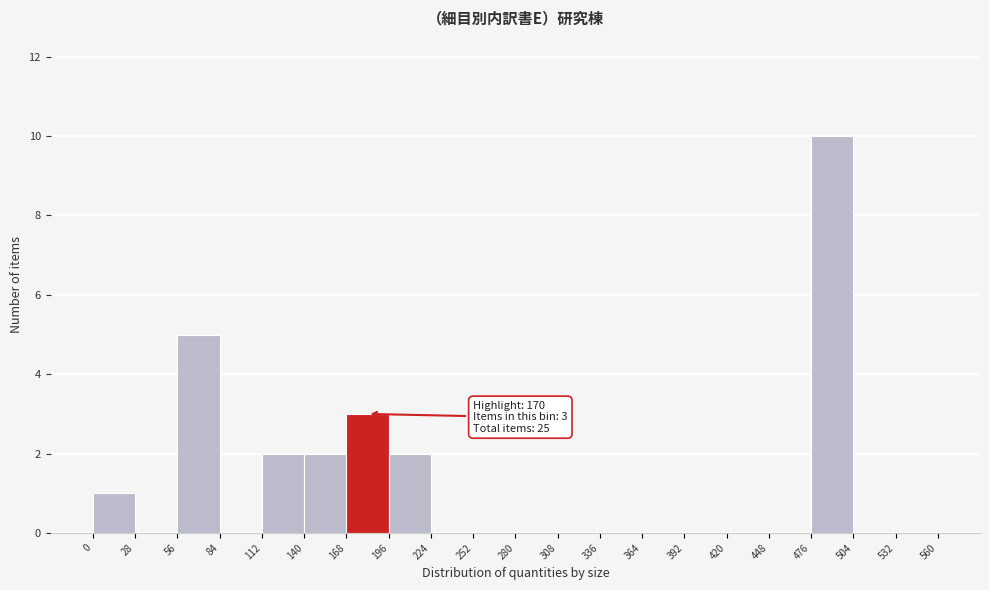

Over which range of the x-axis is the bar tallest?

476 to 504